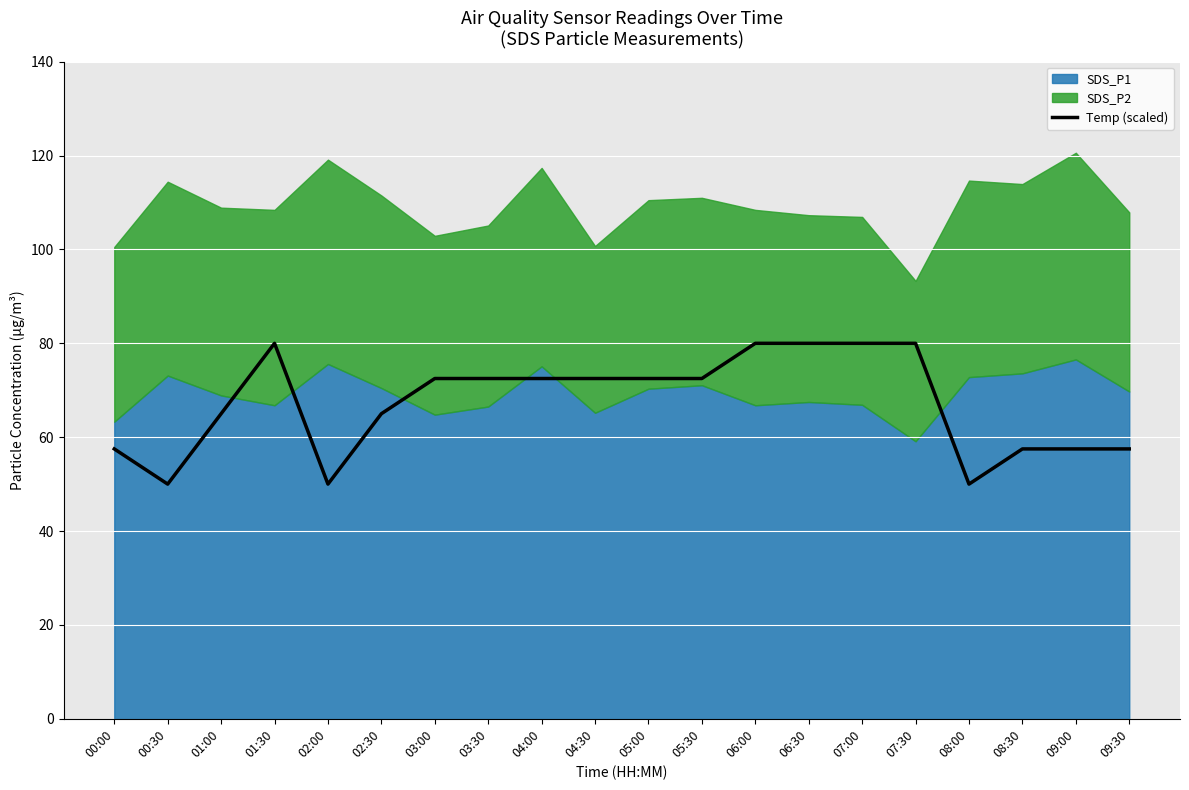

Is it true that Temp (scaled) equals 65.0 at 01:00?

True